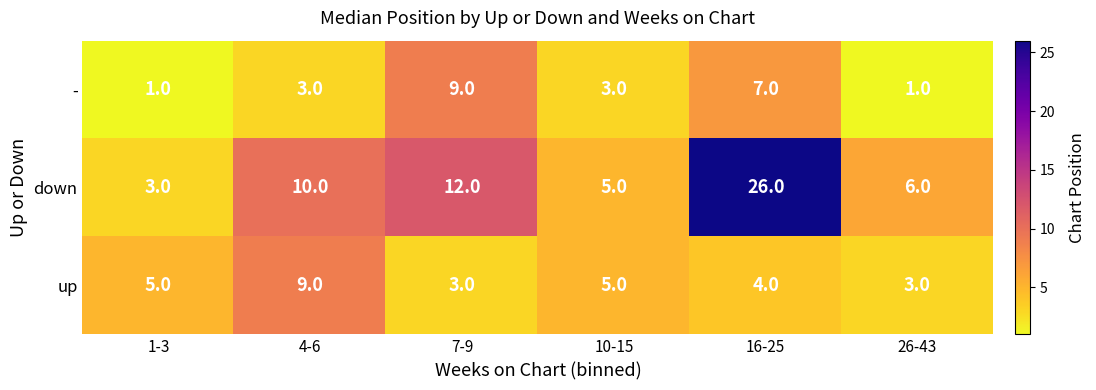

How many series are shown in this chart?

3